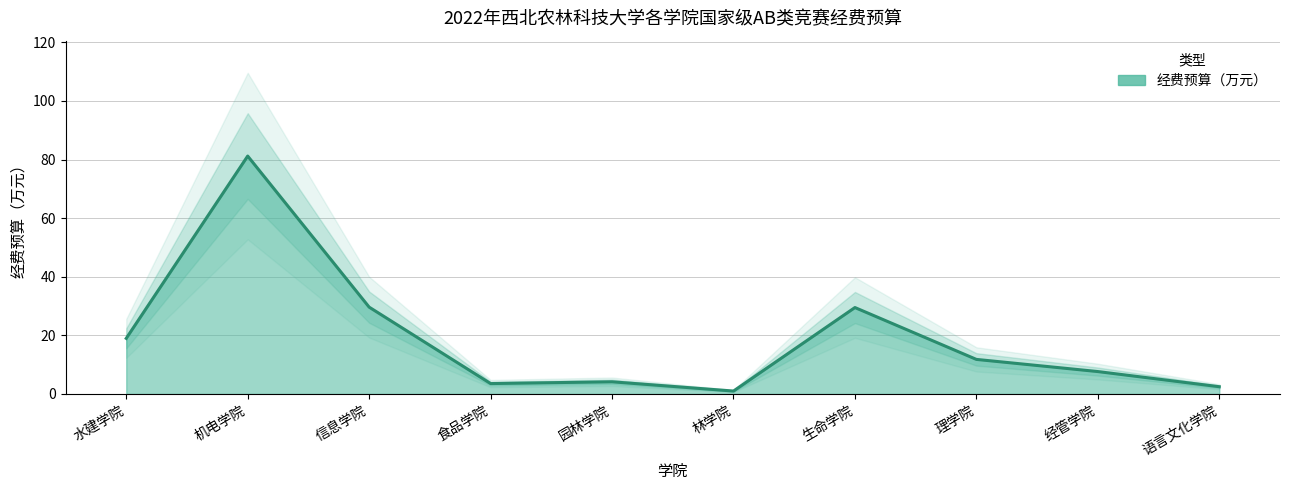

What is the smallest value displayed?

1.0